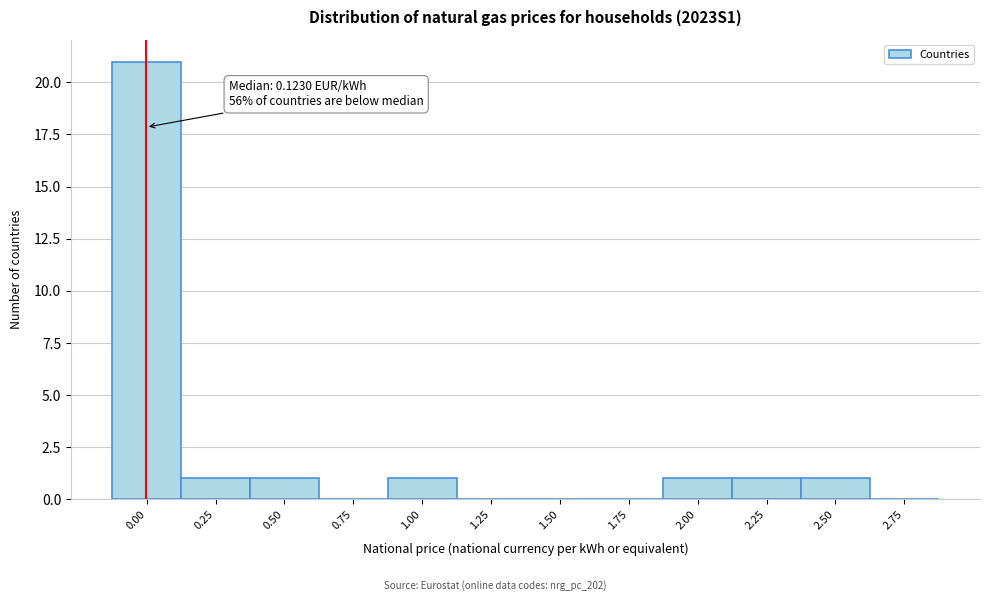

Reading left to right, list all the values displayed in this chart.

0.00=21	0.25=1	0.50=1	0.75=0	1.00=1	1.25=0	1.50=0	1.75=0	2.00=1	2.25=1	2.50=1	2.75=0